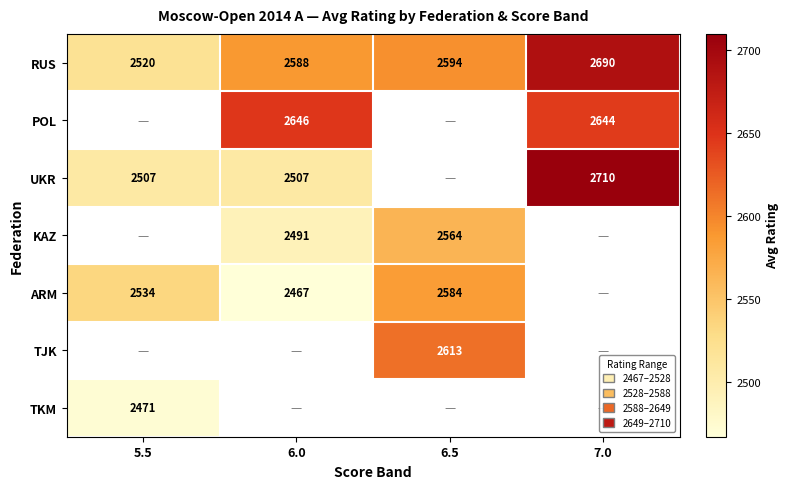

Which series has the largest total across all categories?

RUS